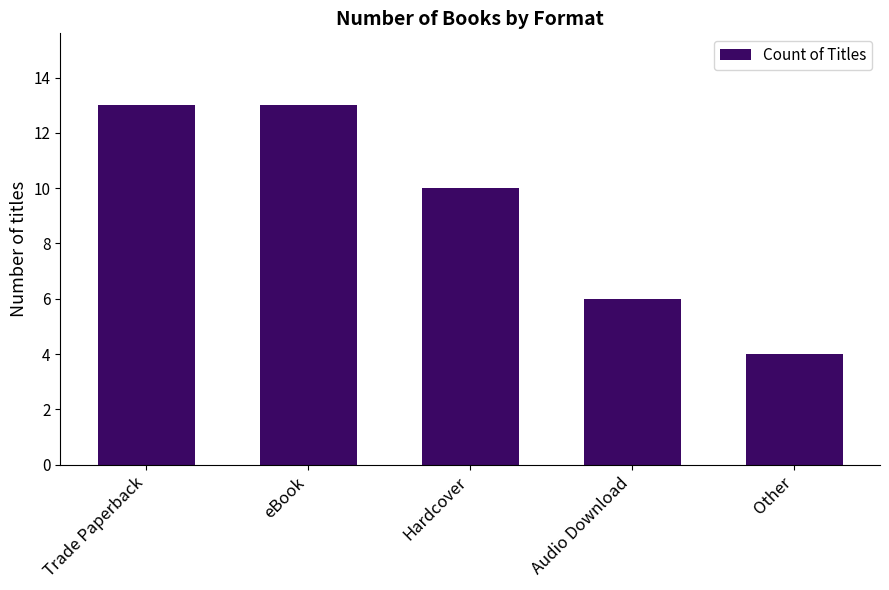

True or false: the data shows 6 at Trade Paperback.

False